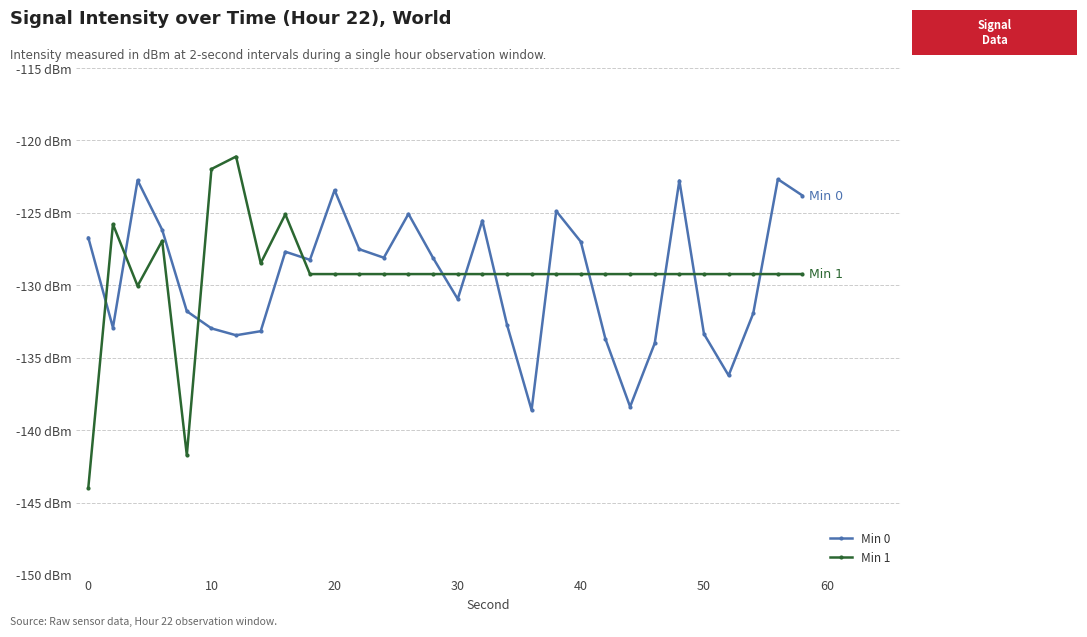

What are all the series names shown in the legend?

Min 0, Min 1